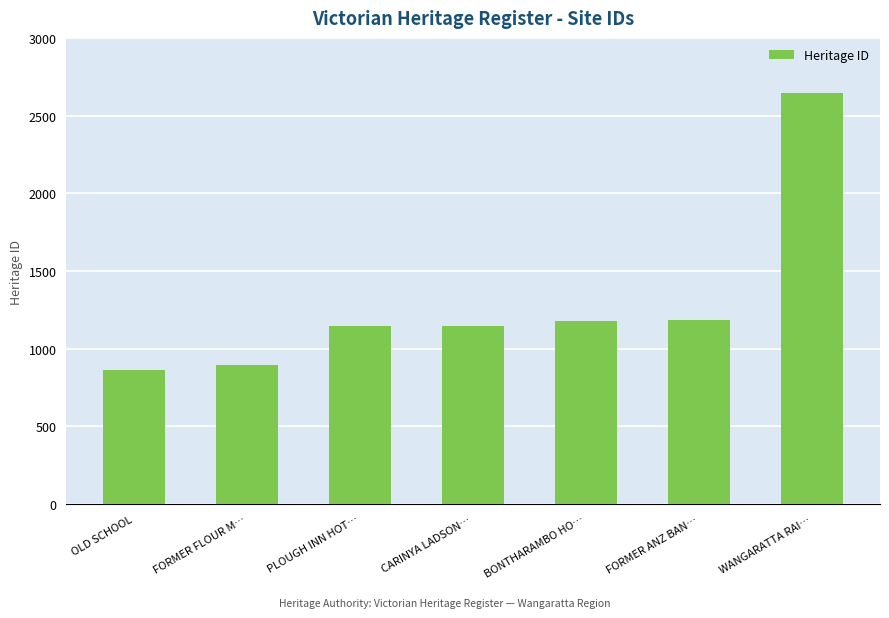

What is the value of the 5th bar from the left?

1181